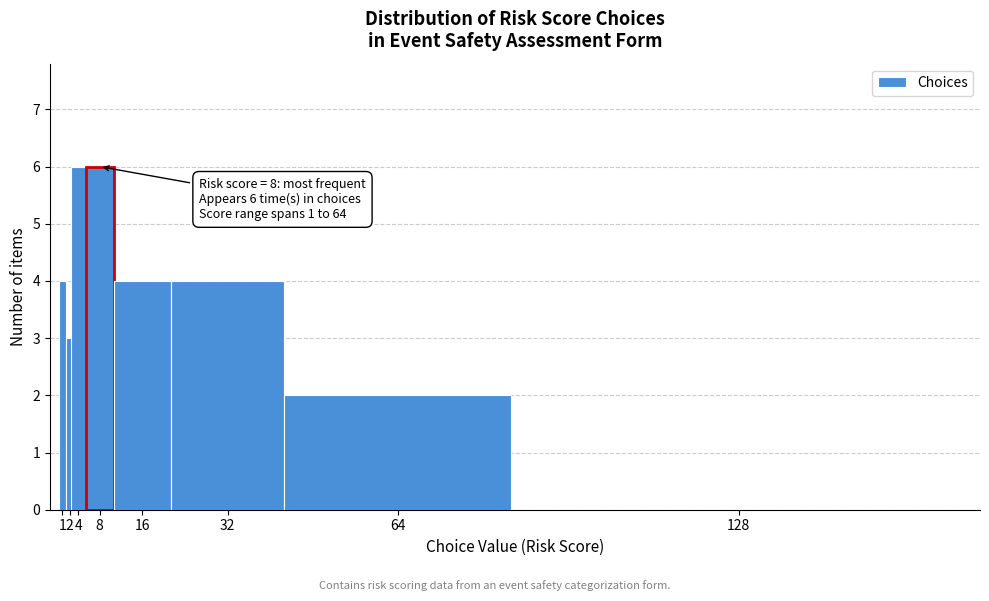

Reading left to right, list all the values displayed in this chart.

1=4	2=3	4=6	8=6	16=4	32=4	64=2	128=0